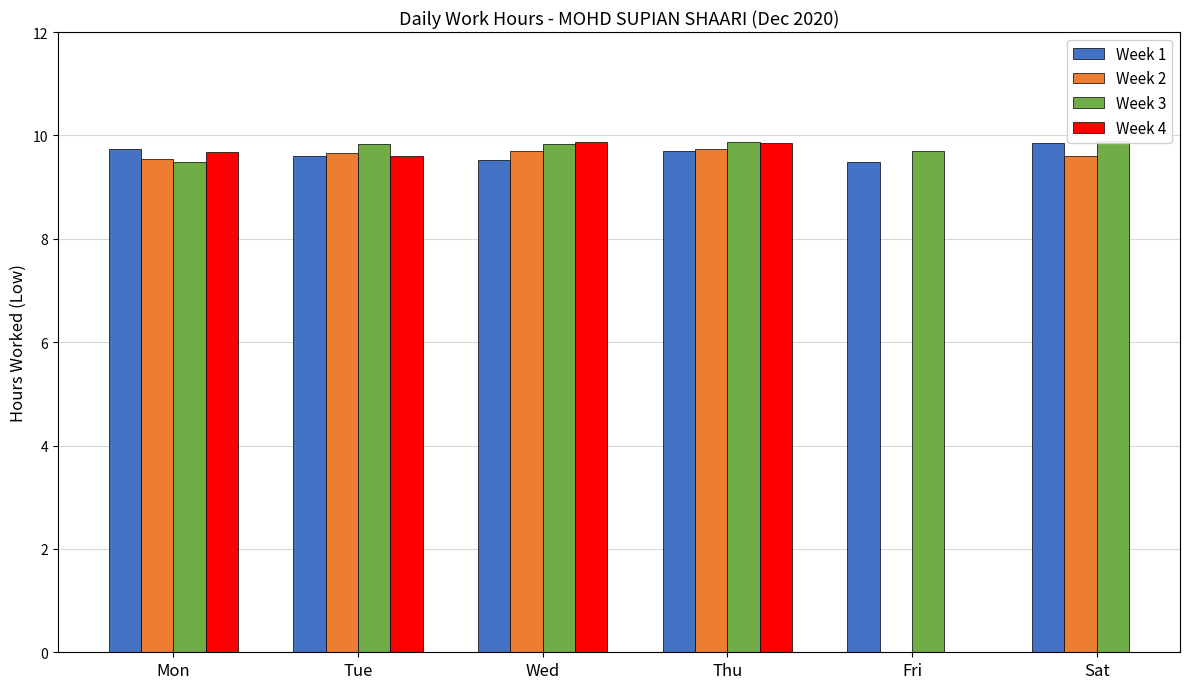

How many bars are there in each group?

4